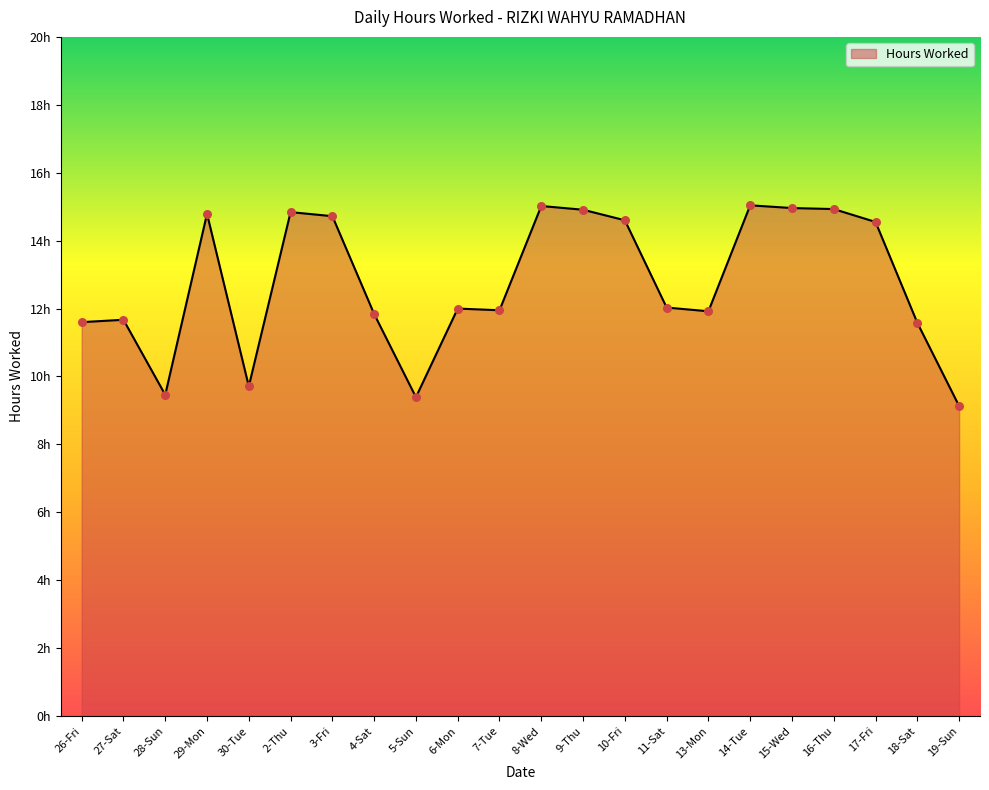

Which has a higher value, 30-Tue or 5-Sun?

30-Tue